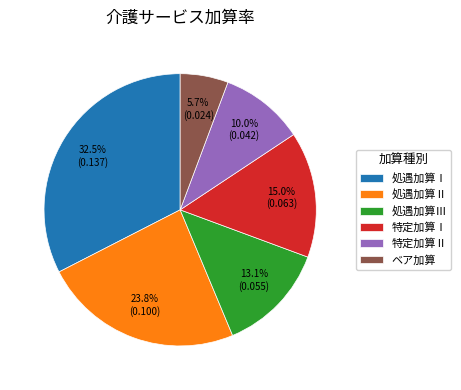

Rank the categories by value from highest to lowest.

処遇加算Ⅰ, 処遇加算Ⅱ, 特定加算Ⅰ, 処遇加算Ⅲ, 特定加算Ⅱ, ベア加算